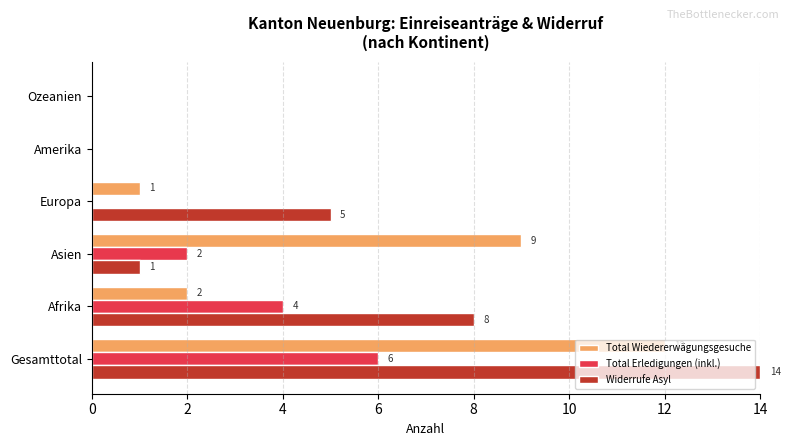

What is the highest value of the Widerrufe Asyl series?

14